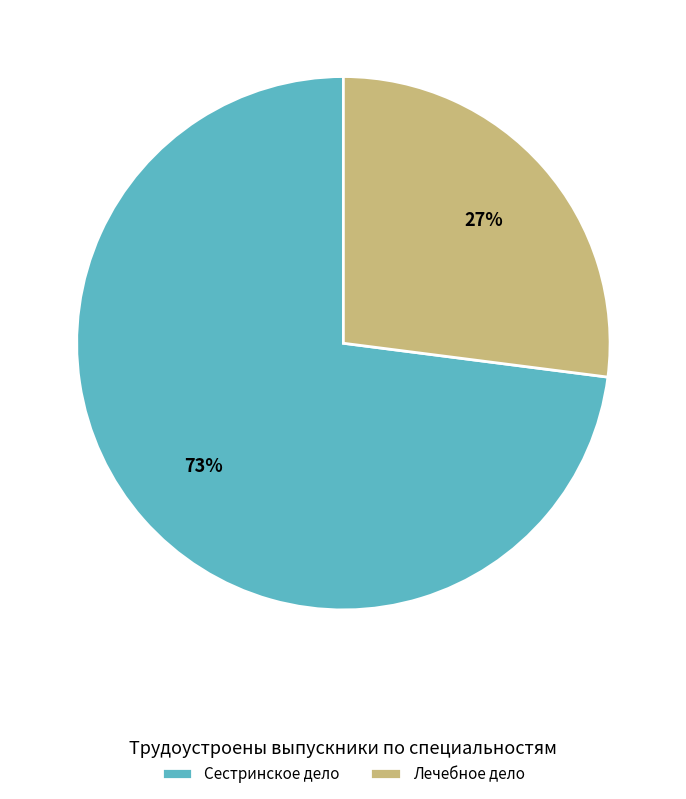

To the nearest percent, what is the combined percentage of Лечебное дело and Сестринское дело?

100%